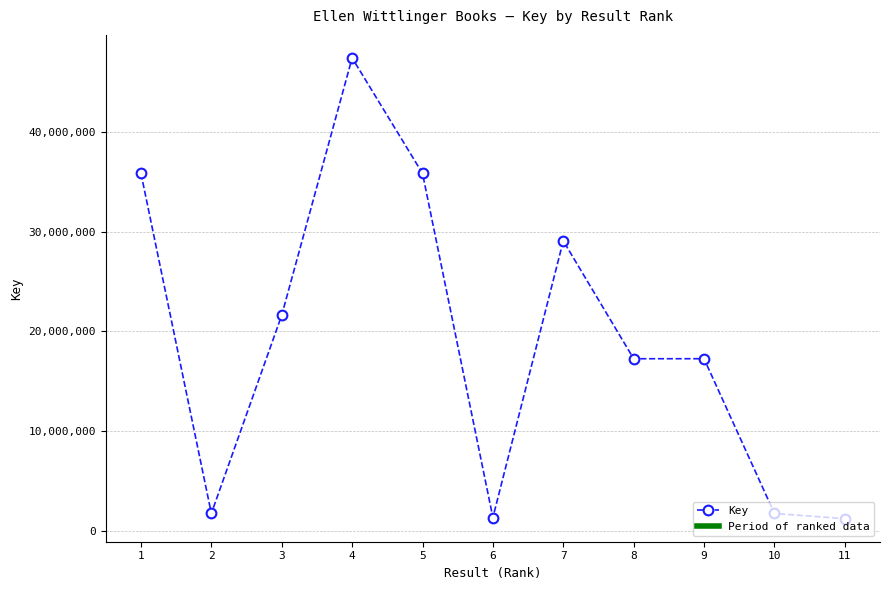

The value at 7 is 29085227. True or false?

True